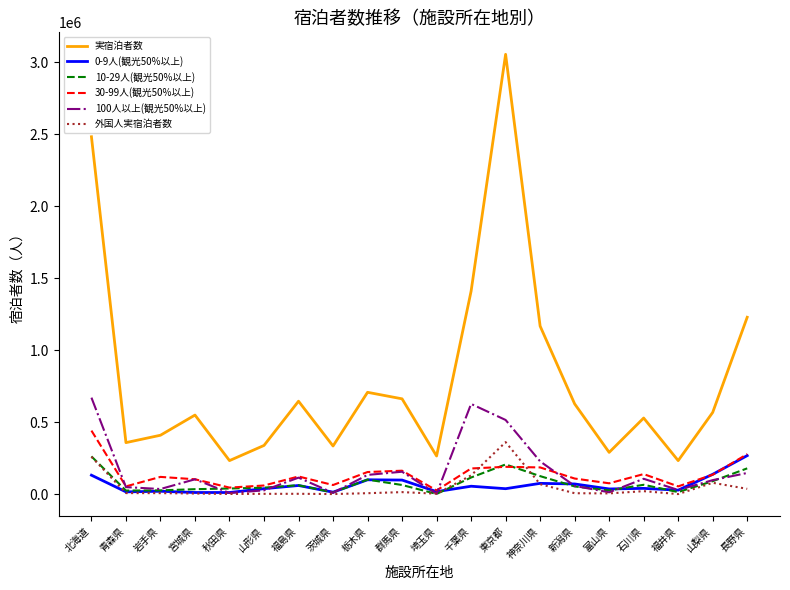

Which category has the highest value in the 外国人実宿泊者数 series?

東京都